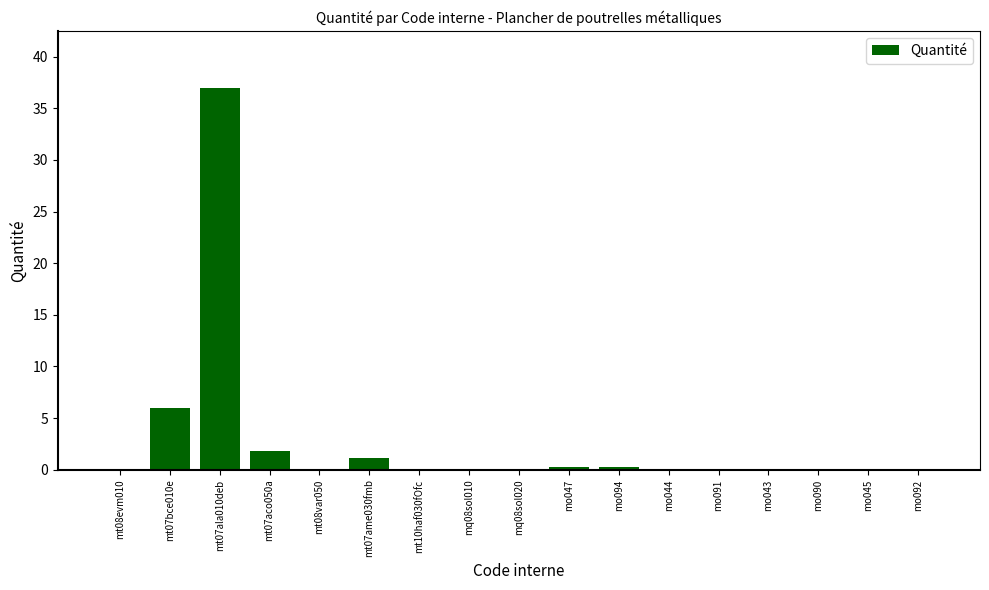

What is the sum of the values at mt10haf030fOfc and mo094?

0.3